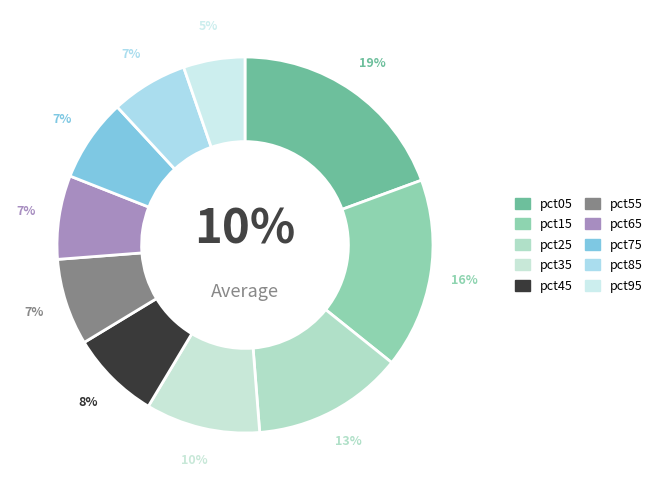

What percentage is the pct05 slice, to the nearest percent?

19%